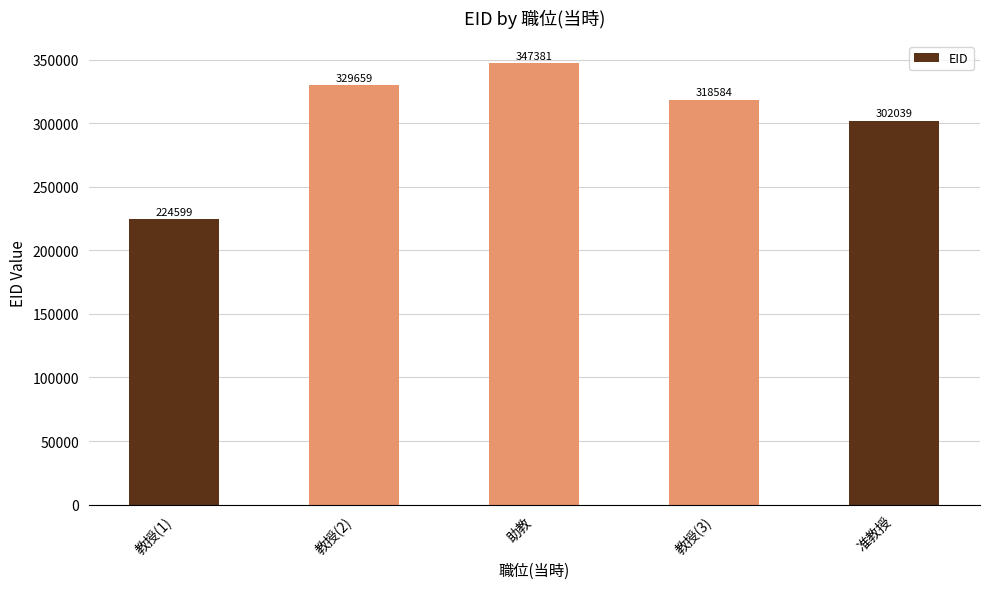

Reading right to left, transcribe all the data shown in this chart.

准教授=302039	教授(3)=318584	助教=347381	教授(2)=329659	教授(1)=224599